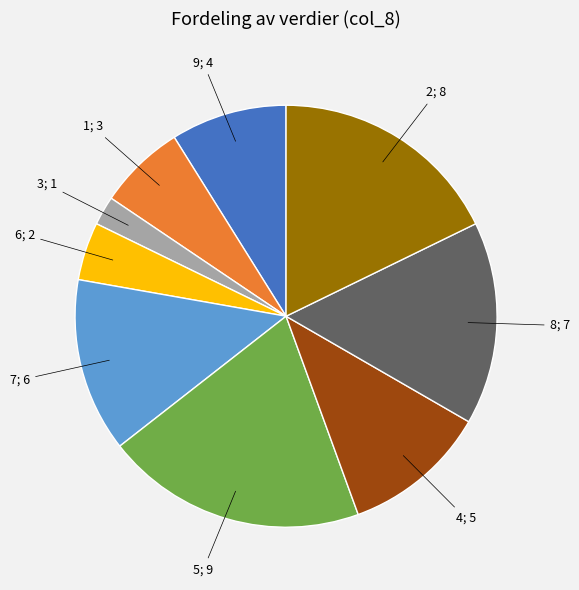

Does any single category account for the majority?

No